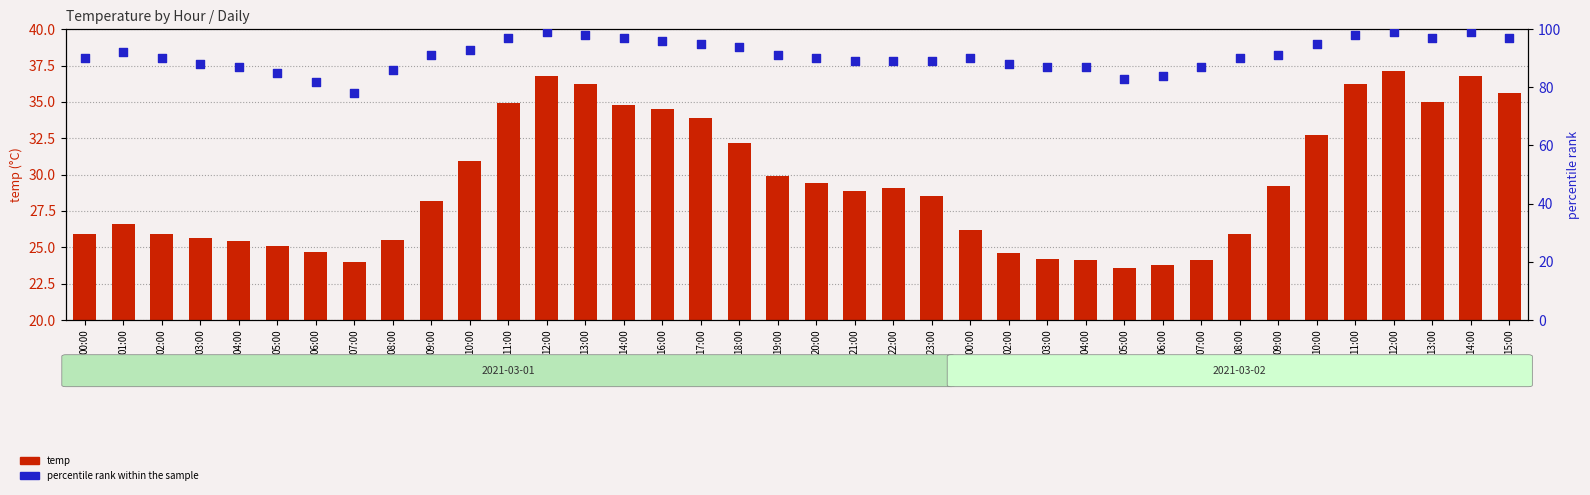

What is the total value across all series at 08:00?

111.5